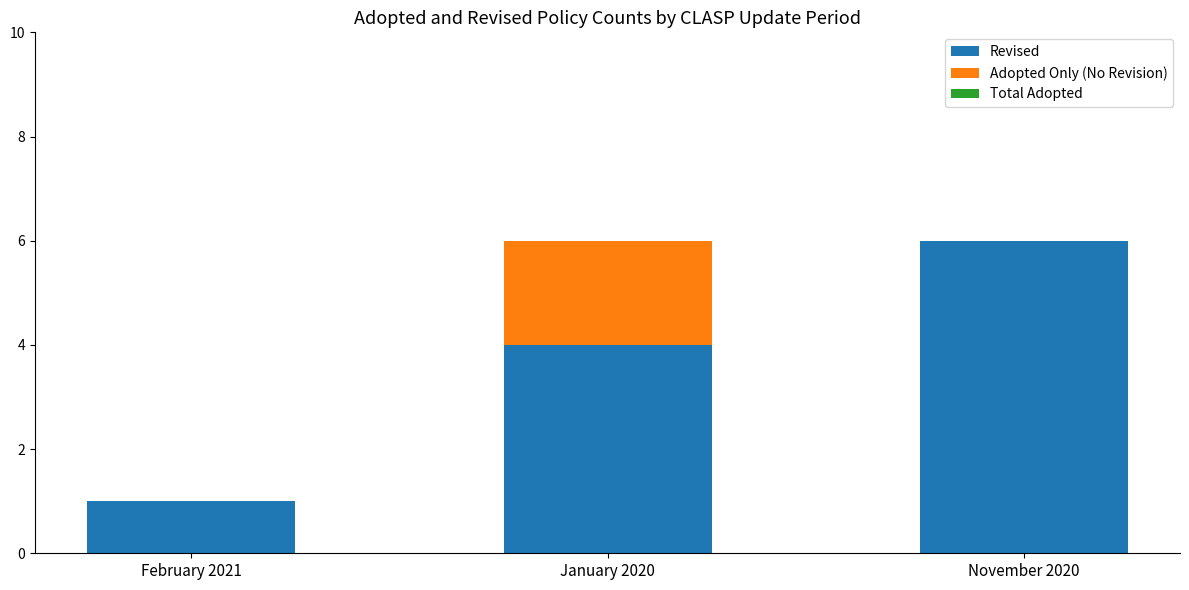

The value of Revised at February 2021 is 1. True or false?

True